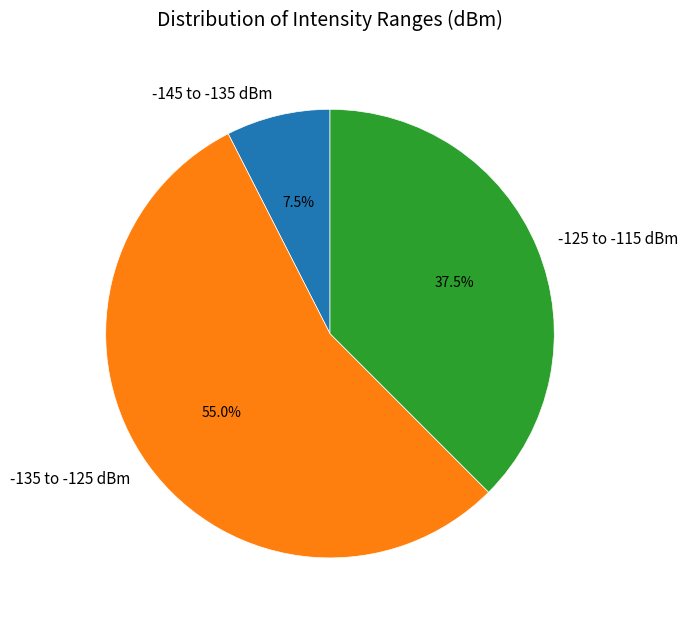

Count the number of slices in the pie.

3